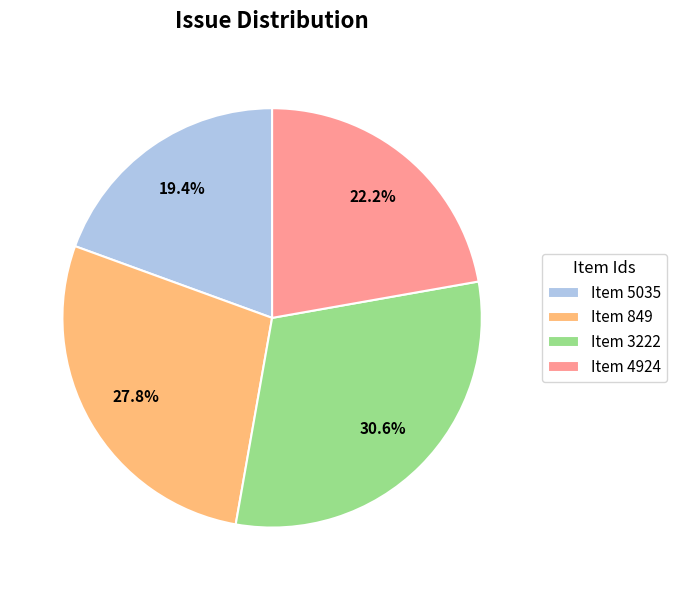

Rank the categories by value from lowest to highest.

Item 5035, Item 4924, Item 849, Item 3222